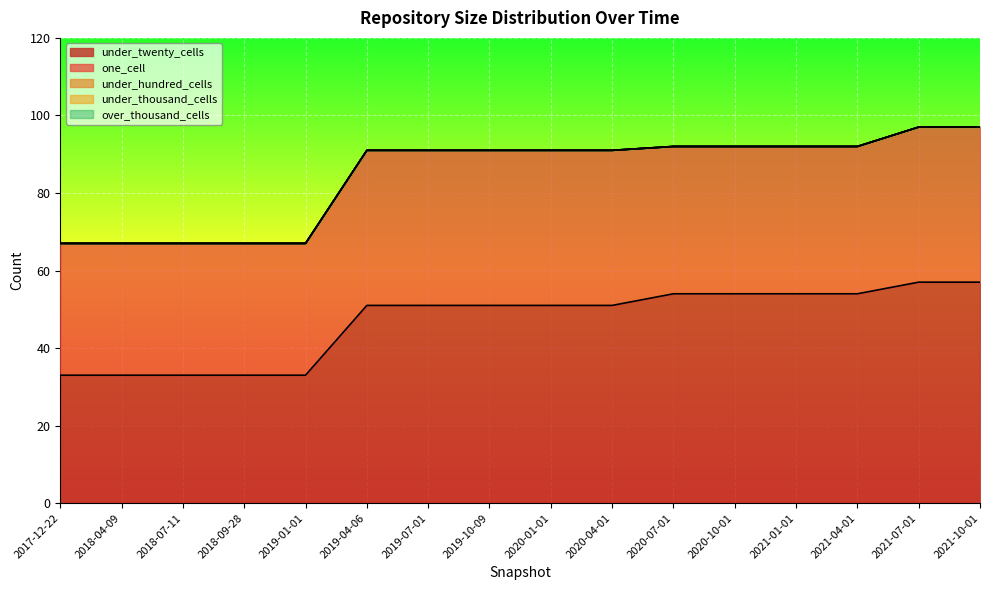

At which category is the sum across all series the highest?

2021-07-01